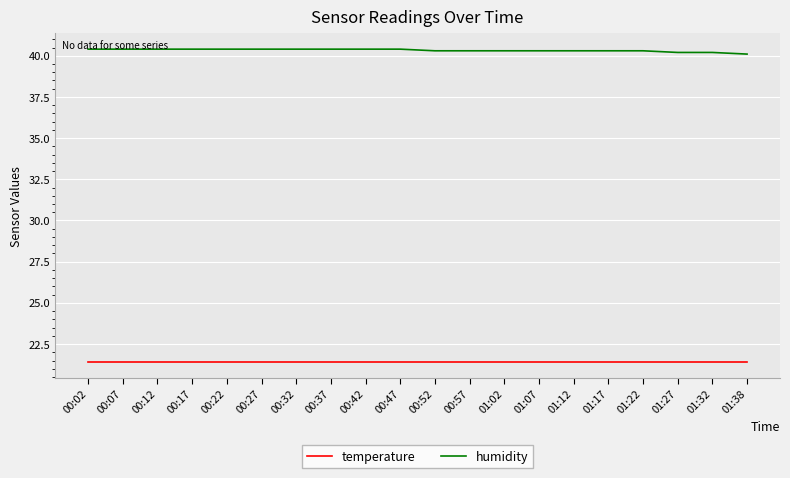

What are all the series names shown in the legend?

temperature, humidity